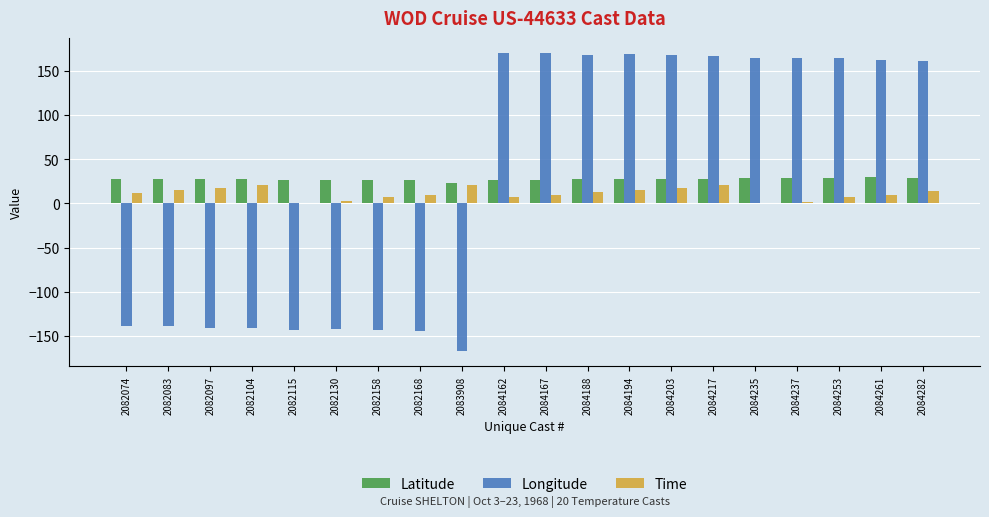

The Latitude series shows 13.2 at 2082074. True or false?

False